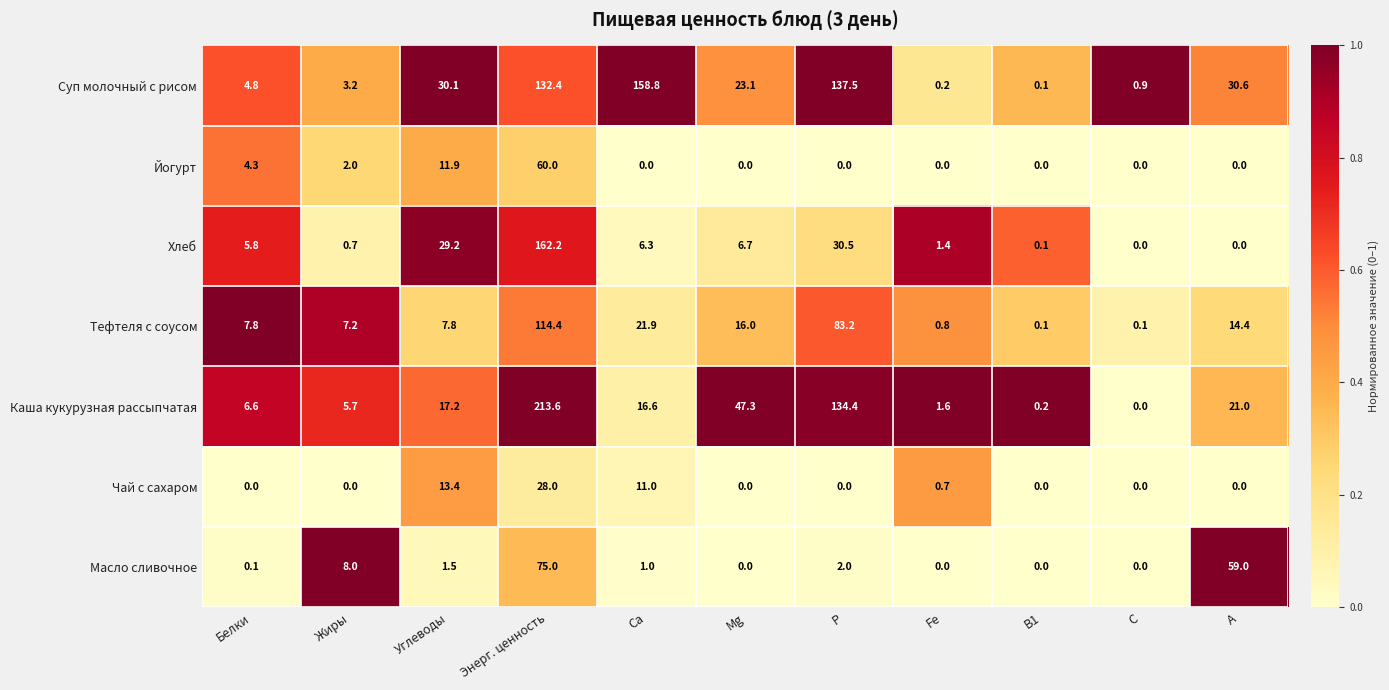

What is the average value of the Хлеб series?

22.1